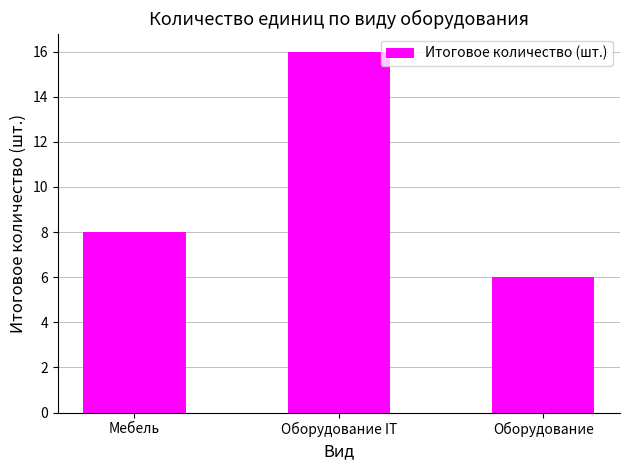

How many series are shown in this chart?

1